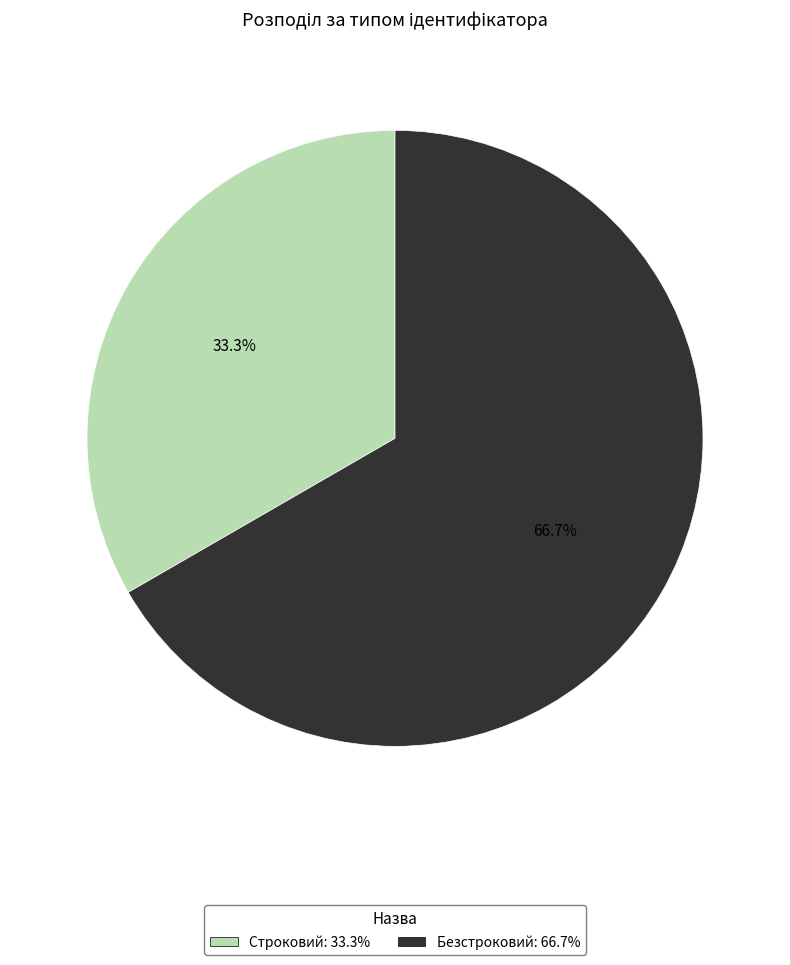

Between Безстроковий and Строковий, which is larger?

Безстроковий